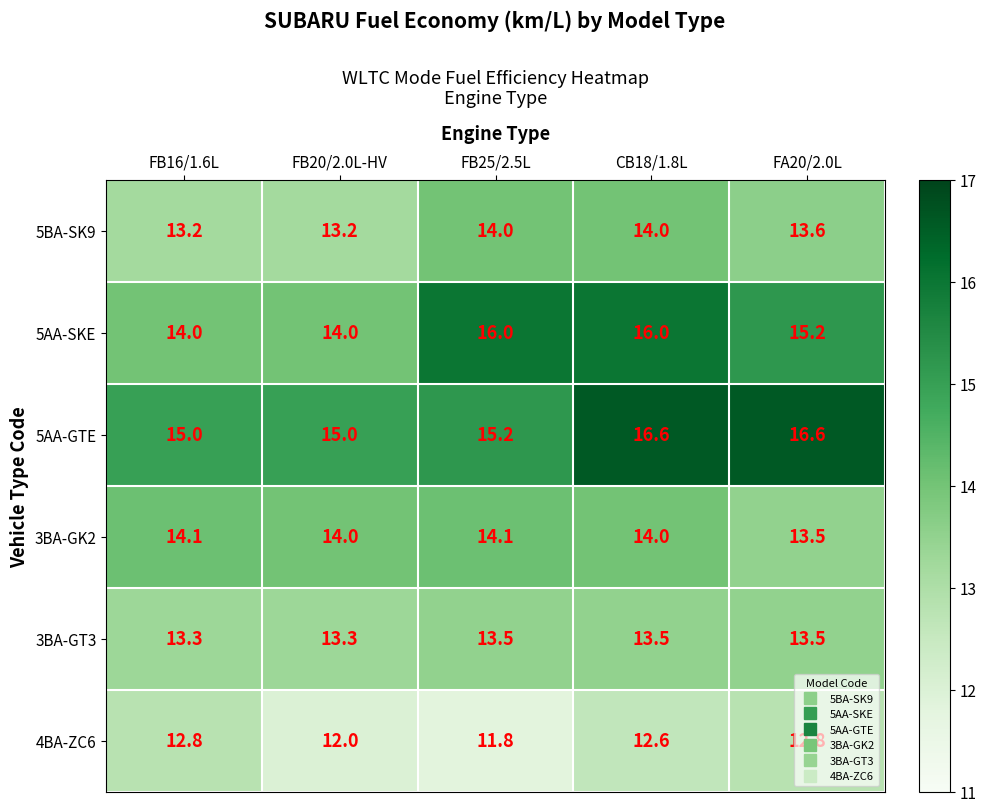

At which category is the sum across all series the highest?

CB18/1.8L